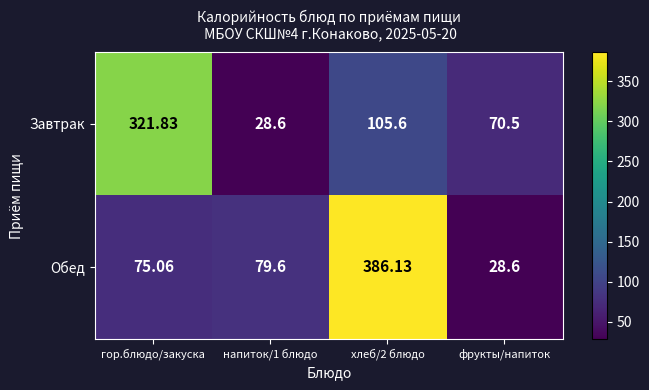

At фрукты/напиток, list the series in order from smallest to largest.

Обед, Завтрак